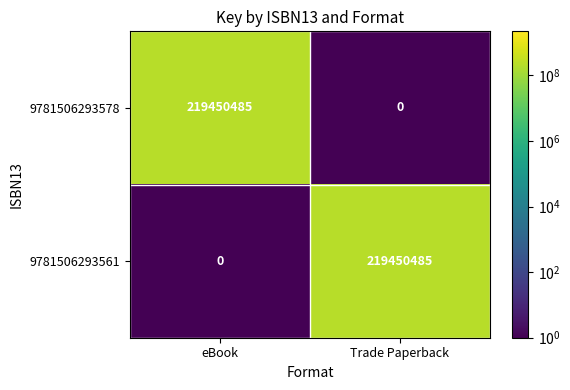

Reading right to left, transcribe all the data shown in this chart.

9781506293578: Trade Paperback=0	eBook=219450485
9781506293561: Trade Paperback=219450485	eBook=0